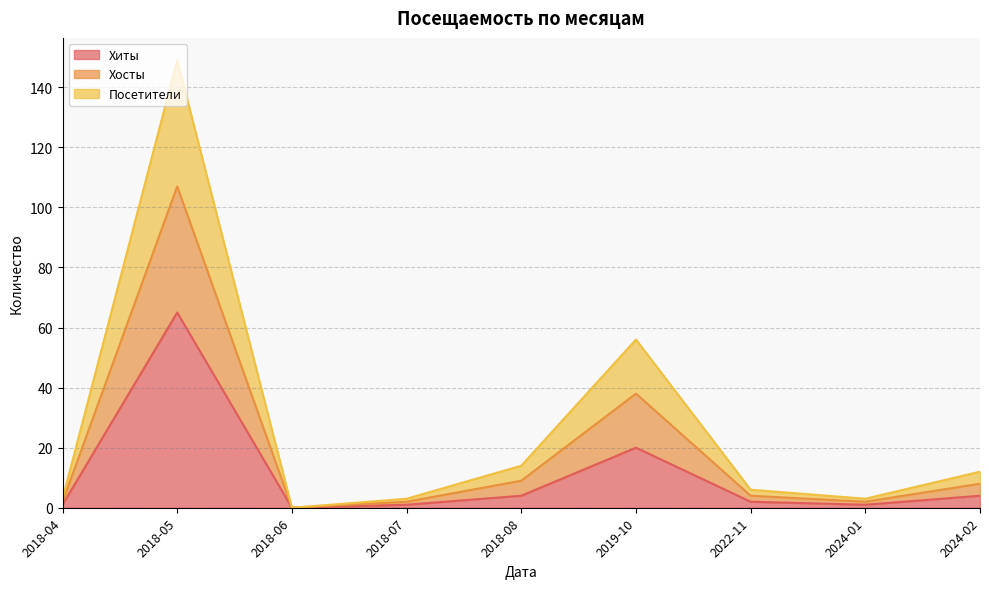

What is the value of the Хиты point at the 8th from the left?

1